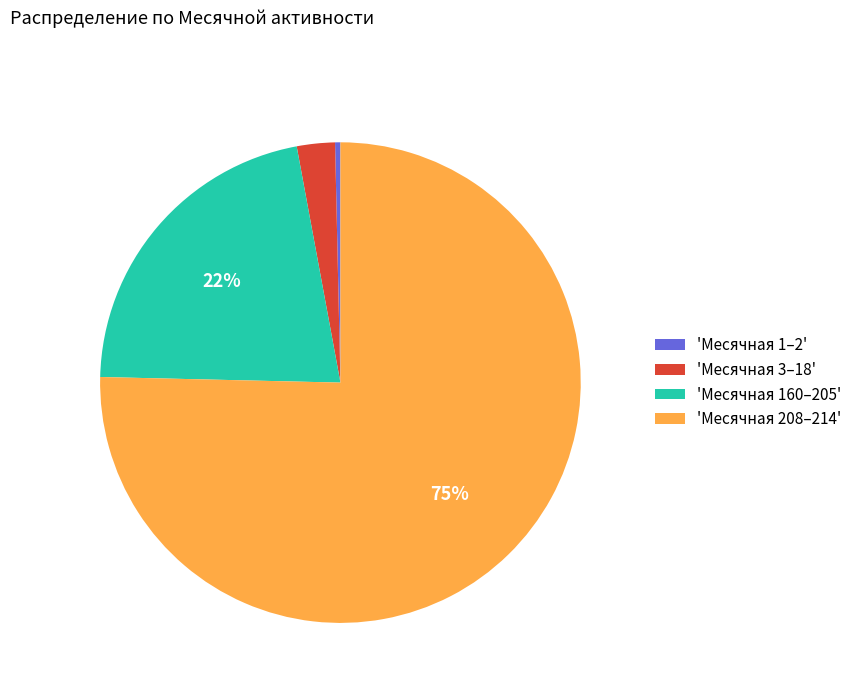

Is it true that 'Месячная 208–214' is 63% of the pie?

False